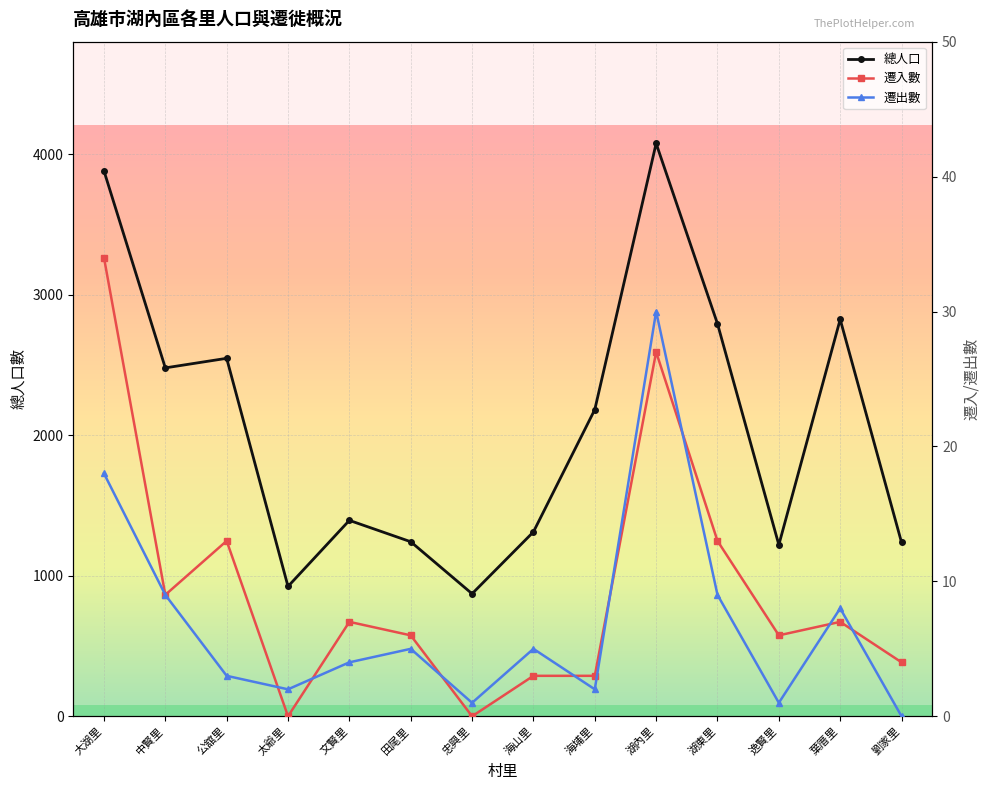

What is the difference between the maximum and minimum values in the 遷出數 series?

30